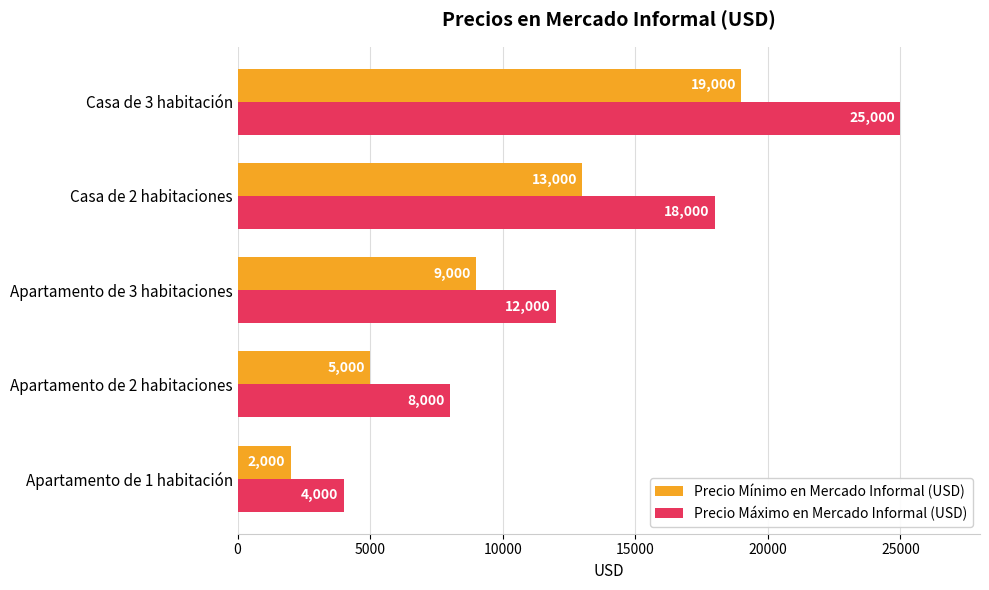

Rank the categories by Precio Mínimo en Mercado Informal (USD) value from lowest to highest.

Apartamento de 1 habitación, Apartamento de 2 habitaciones, Apartamento de 3 habitaciones, Casa de 2 habitaciones, Casa de 3 habitación